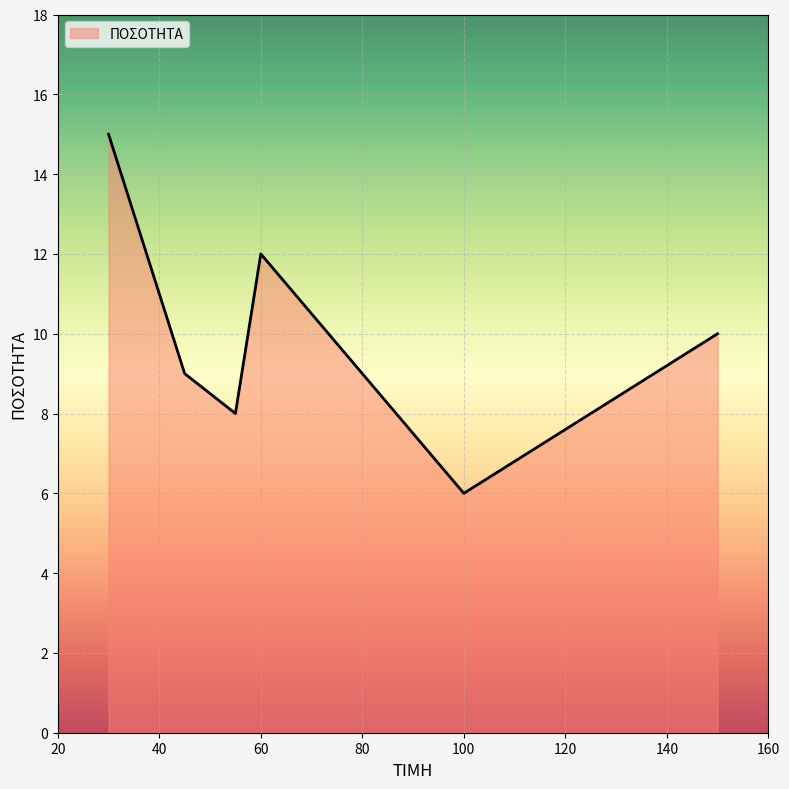

Count the number of categories in the chart.

6